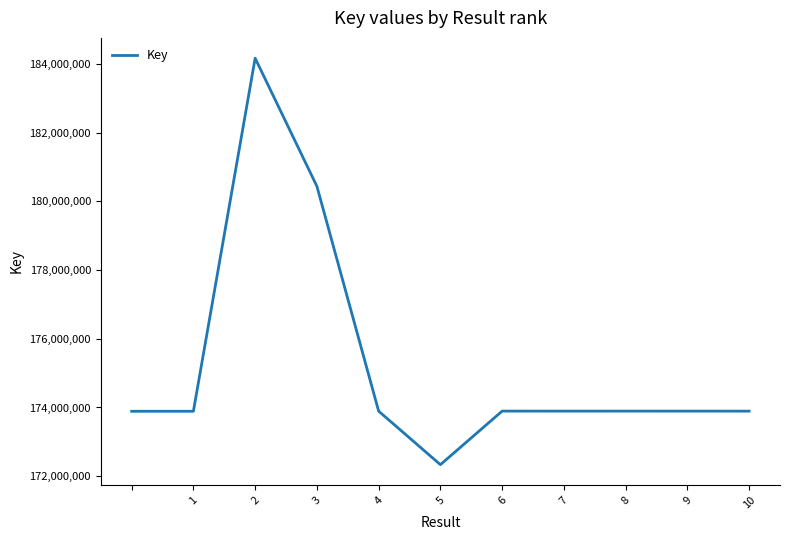

Is this an area chart (filled region under the line)?

No